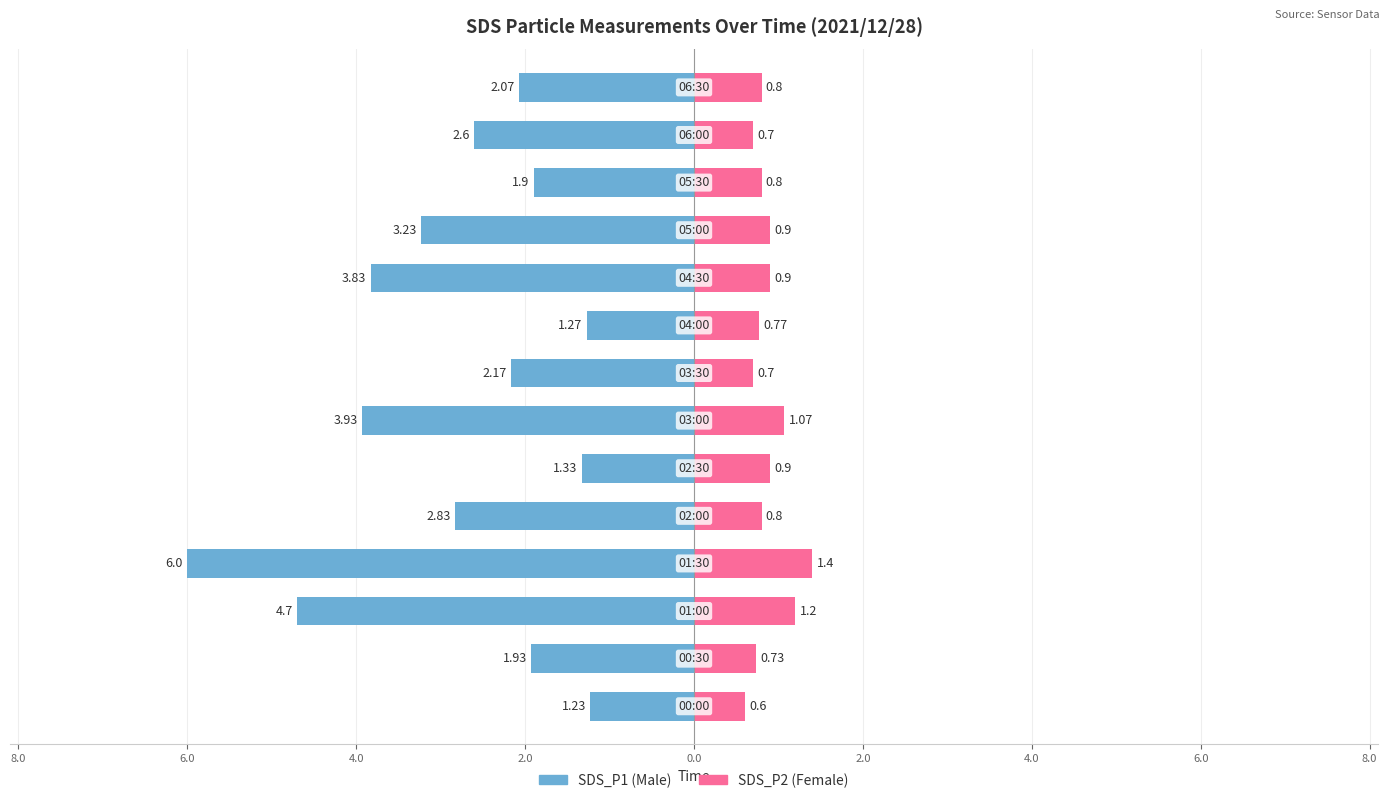

Is it true that SDS_P2 equals 1.0 at 4.0?

False